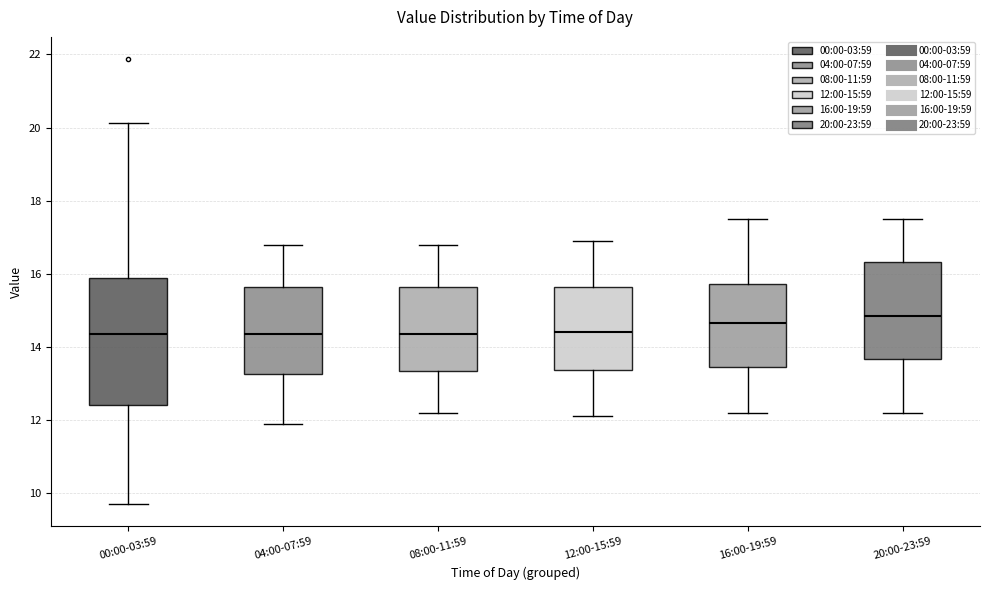

Reading left to right, transcribe this box plot: for each box, give where its median line is, the range the box spans, and where its two whiskers end, as read against the y-axis. The values are not printed on the chart, so give them approximately, as read against the axis.

00:00-03:59: median 14.4, box 12.4 to 15.8, whiskers 9.8 to 20.2
04:00-07:59: median 14.4, box 13.2 to 15.6, whiskers 12.0 to 16.8
08:00-11:59: median 14.4, box 13.4 to 15.6, whiskers 12.2 to 16.8
12:00-15:59: median 14.4, box 13.4 to 15.6, whiskers 12.2 to 17.0
16:00-19:59: median 14.6, box 13.4 to 15.8, whiskers 12.2 to 17.6
20:00-23:59: median 14.8, box 13.6 to 16.4, whiskers 12.2 to 17.6